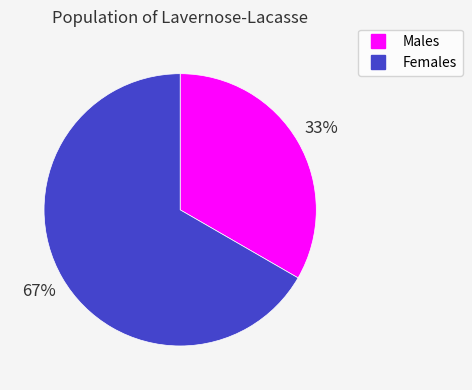

Does any single category account for the majority?

Yes